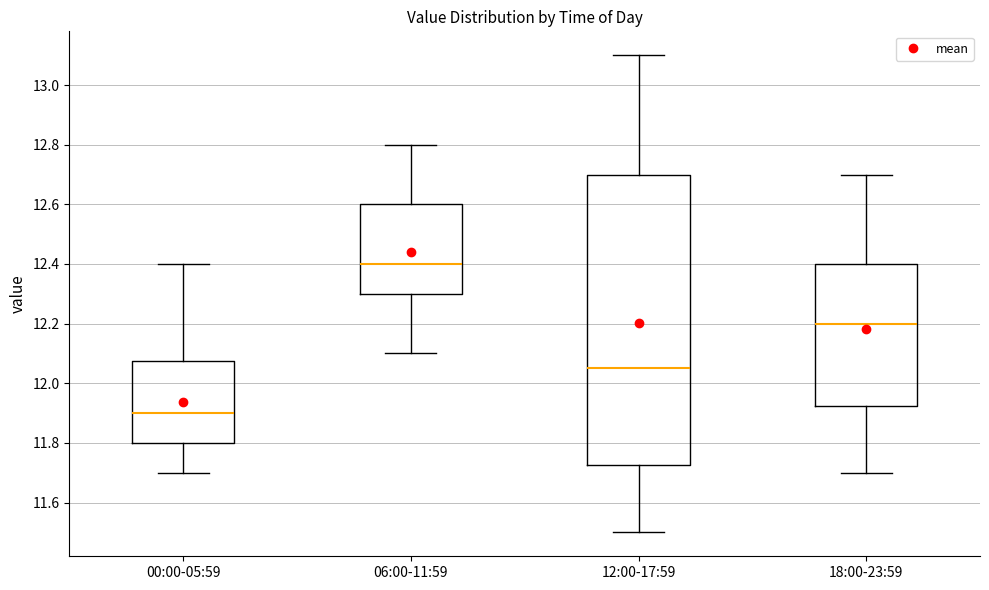

Which box has the highest median line?

06:00-11:59